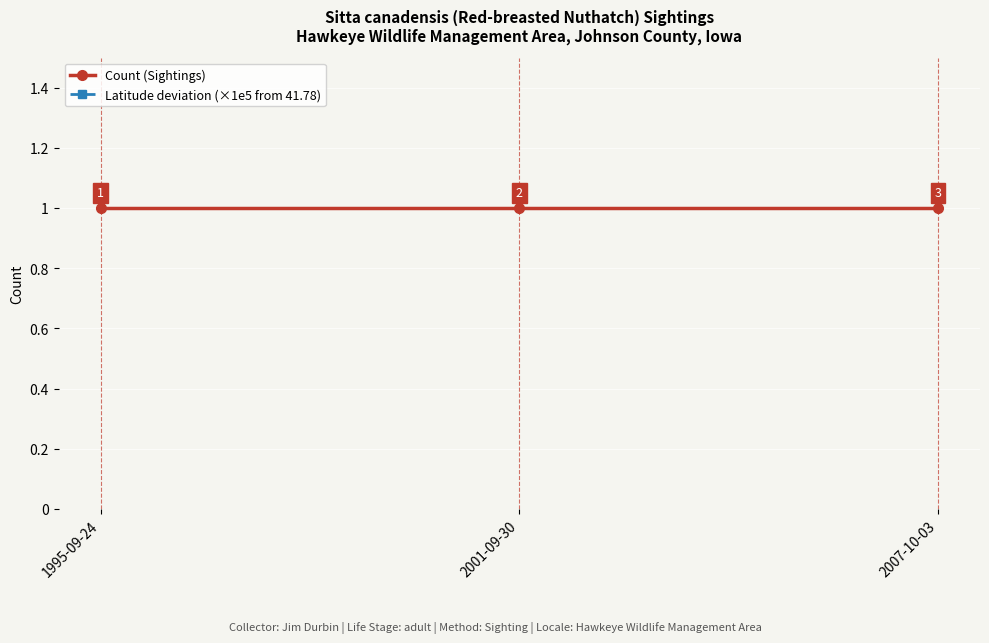

Which has a higher value, 1995-09-24 or 2007-10-03?

1995-09-24